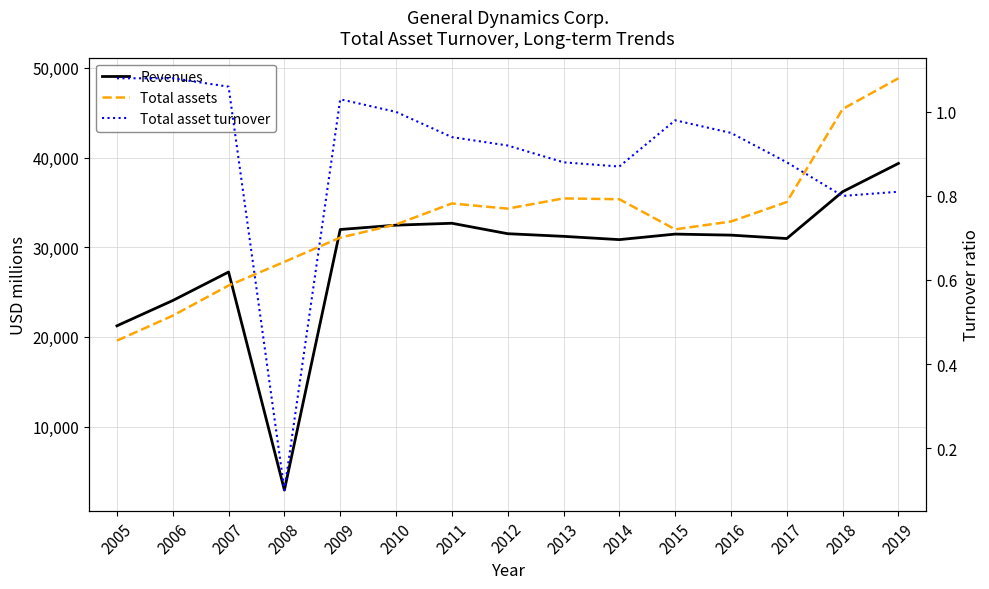

List the labels in order of Revenues value, largest first.

2019, 2018, 2011, 2010, 2009, 2012, 2015, 2016, 2013, 2017, 2014, 2007, 2006, 2005, 2008